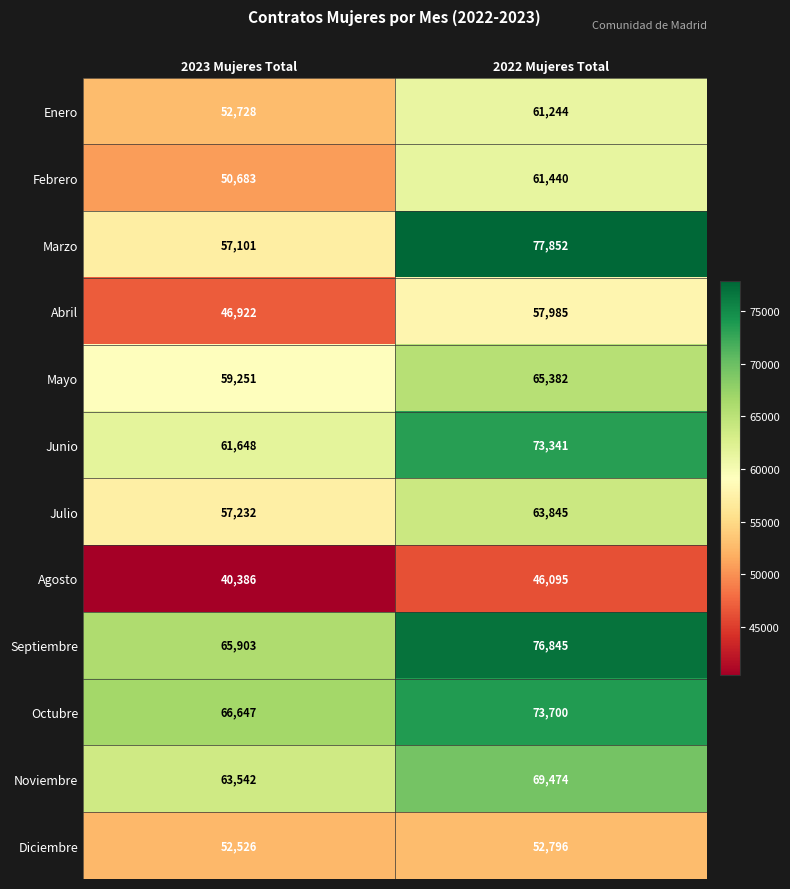

The Abril series shows 57985 at 2022 Mujeres Total. True or false?

True